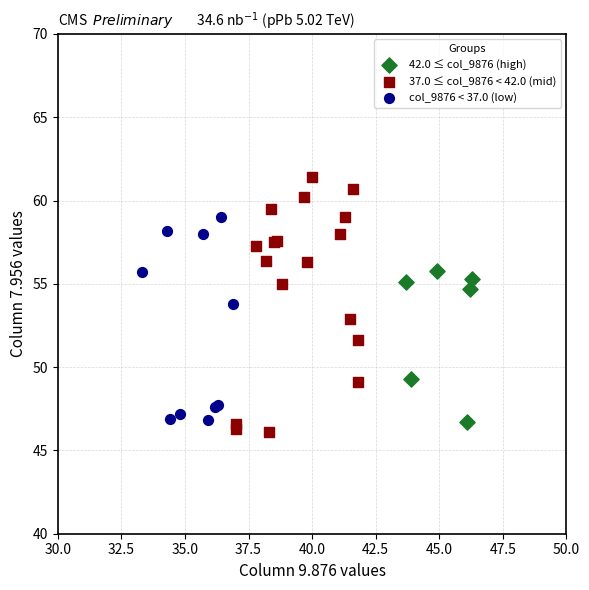

Which series has the largest Y range (max minus min)?

37.0 ≤ col_9876 < 42.0 (mid)